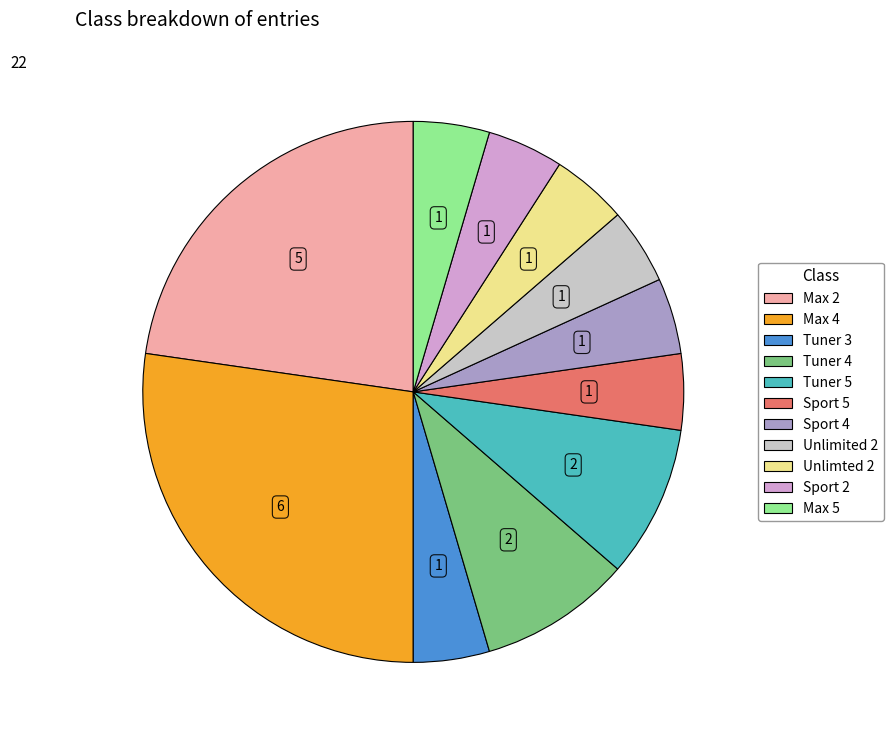

Is the sum of Sport 5 and Sport 2 greater than half?

No